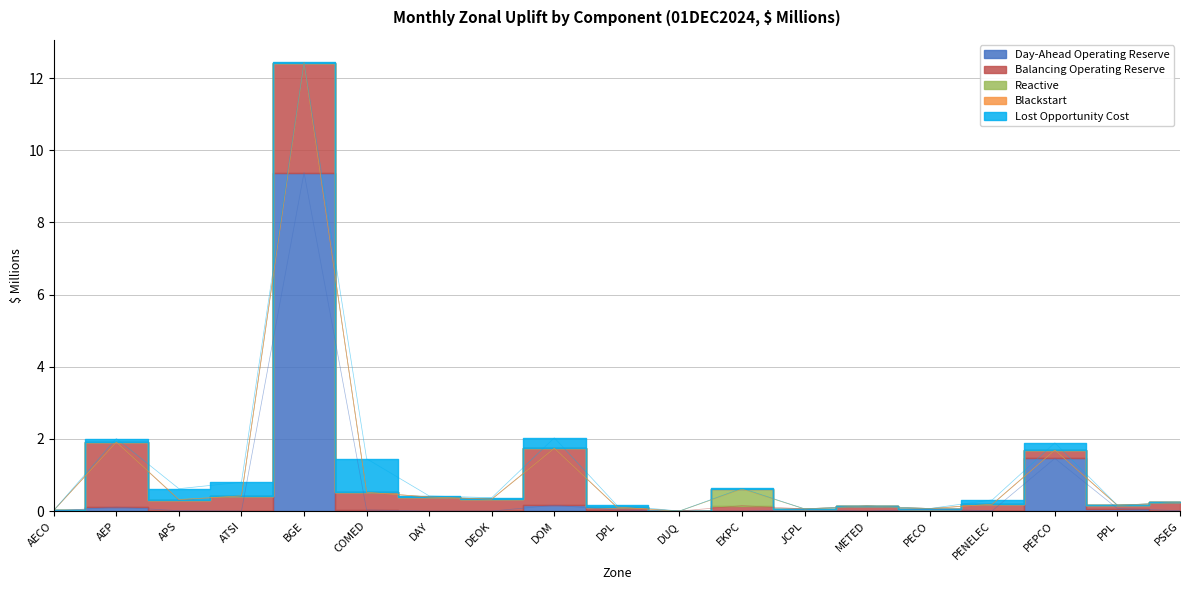

How many interior local peaks does the Lost Opportunity Cost series have?

5